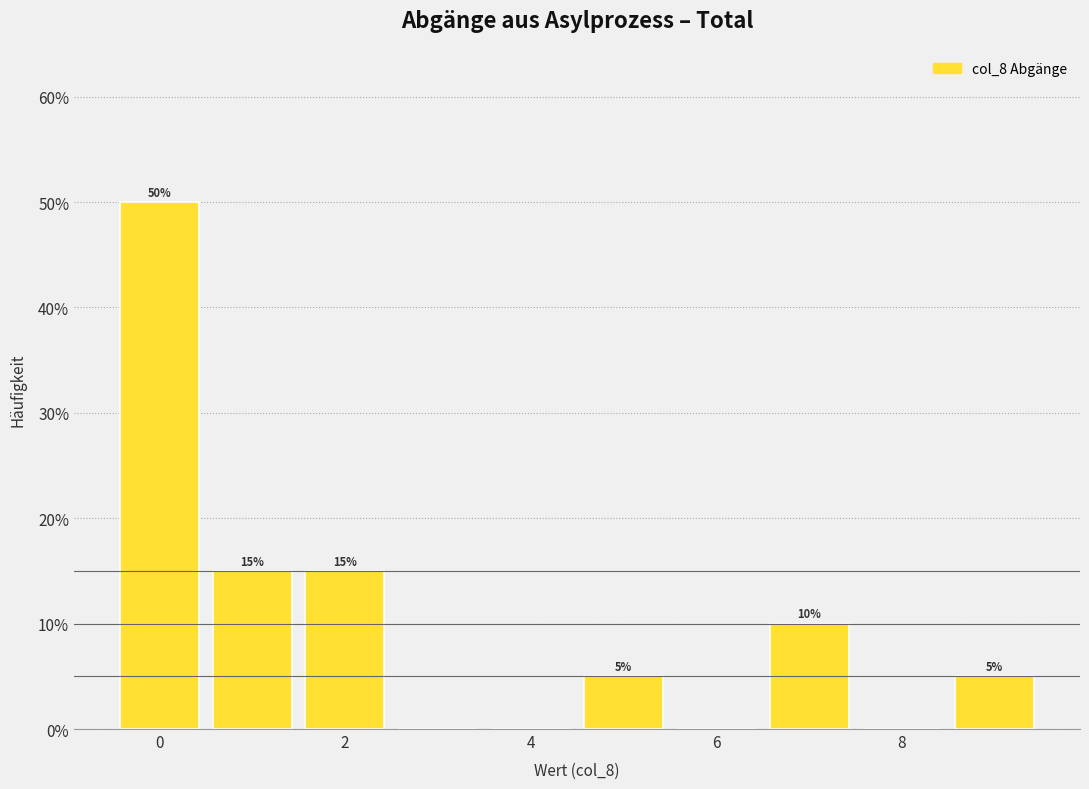

Which range on the x-axis has the tallest bar?

-0.5 to 0.5